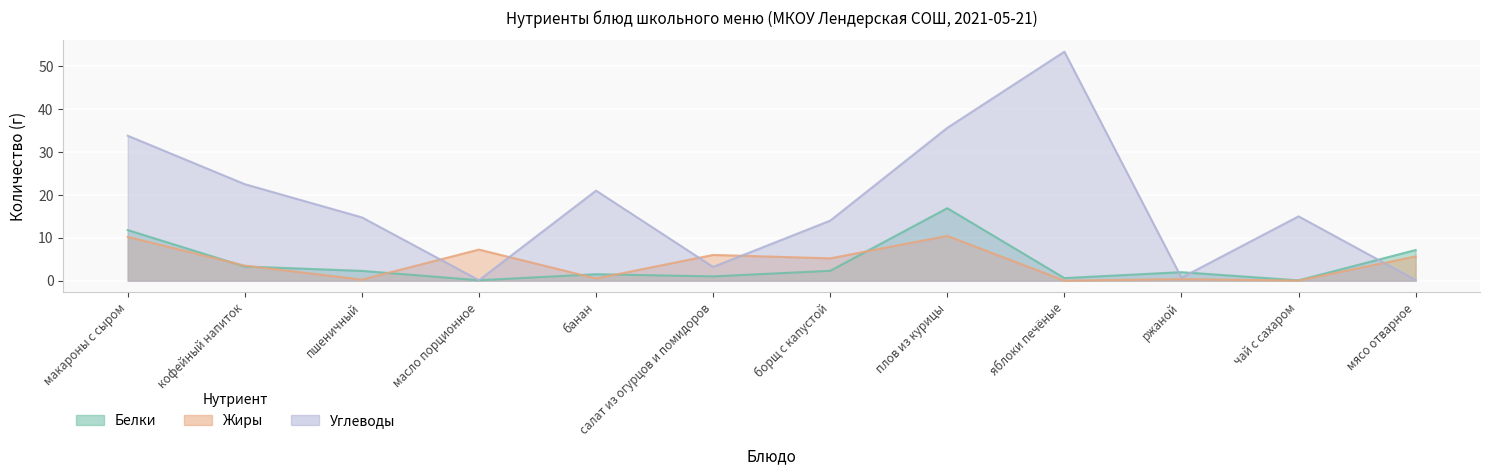

Where is Углеводы nearest to the value 26?

кофейный напиток